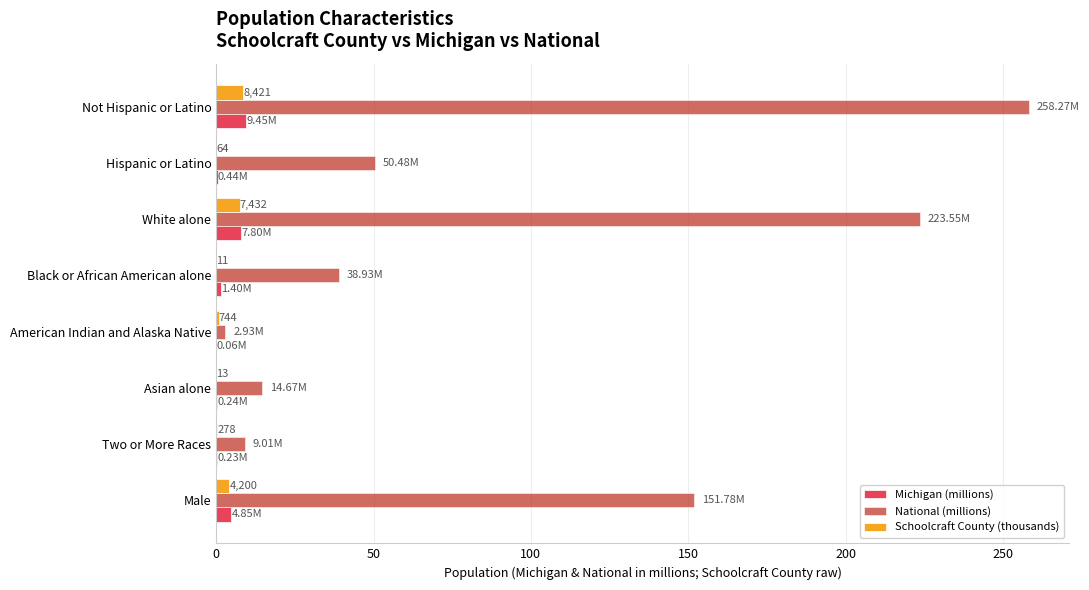

What is the total value across all series at White alone?

238.8